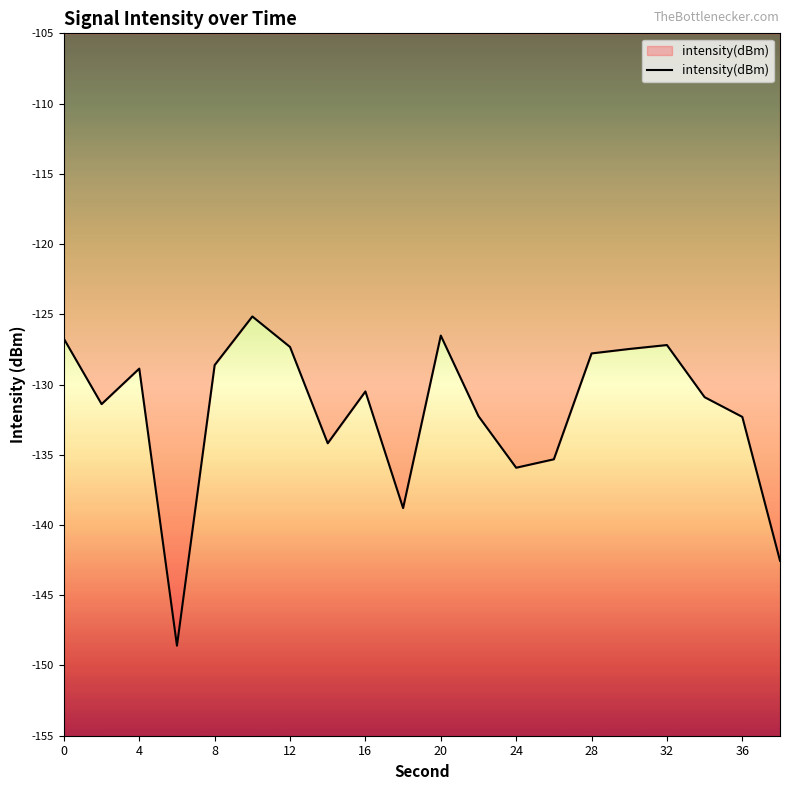

What is the minimum value shown in the chart?

-148.6